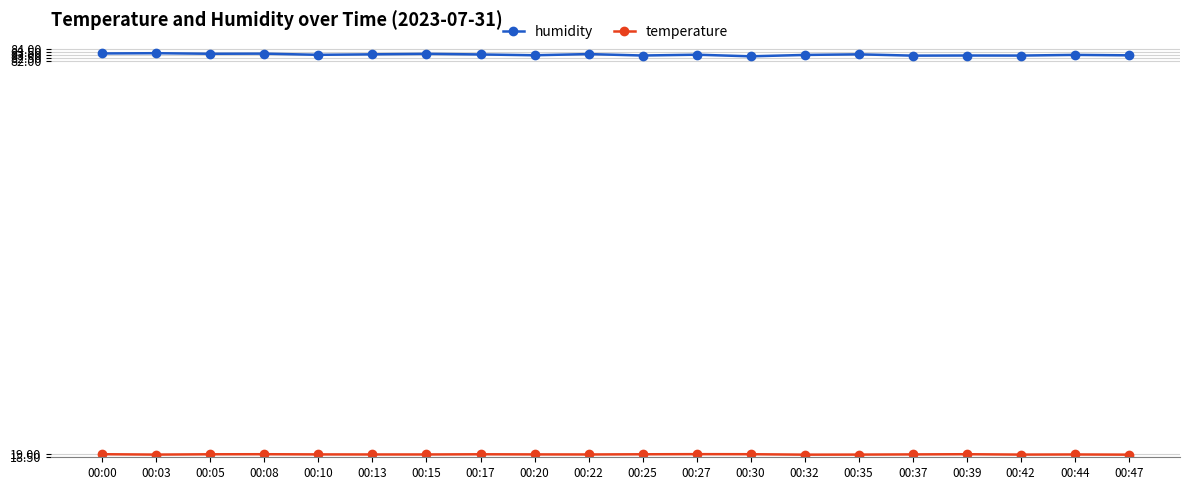

True or false: humidity has more than 1 points higher than both neighbors.

True